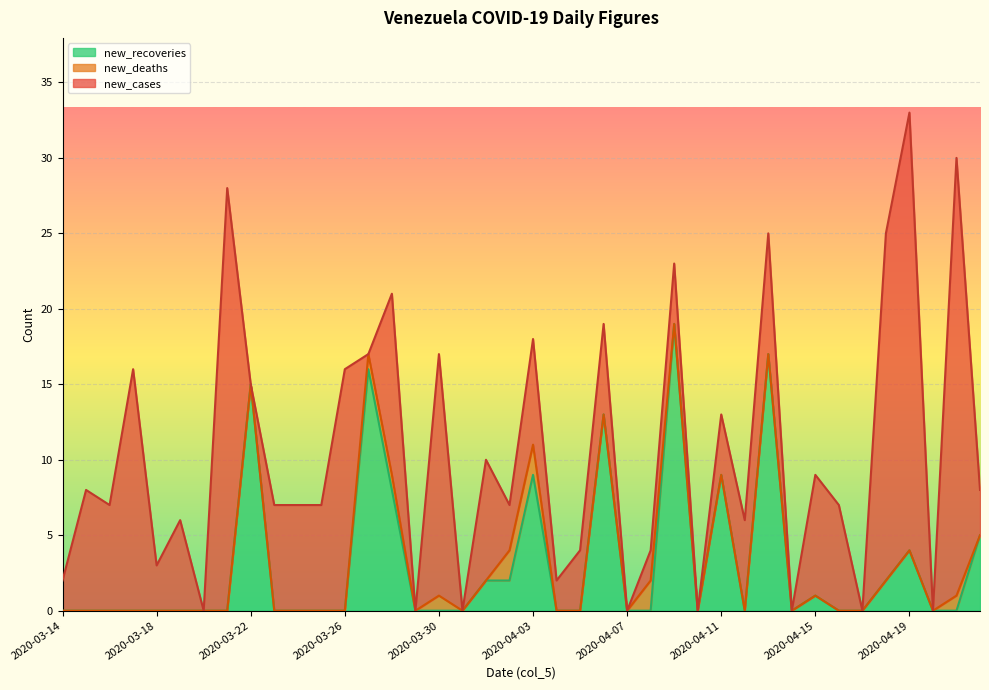

What is the highest value of the new_recoveries series?

19